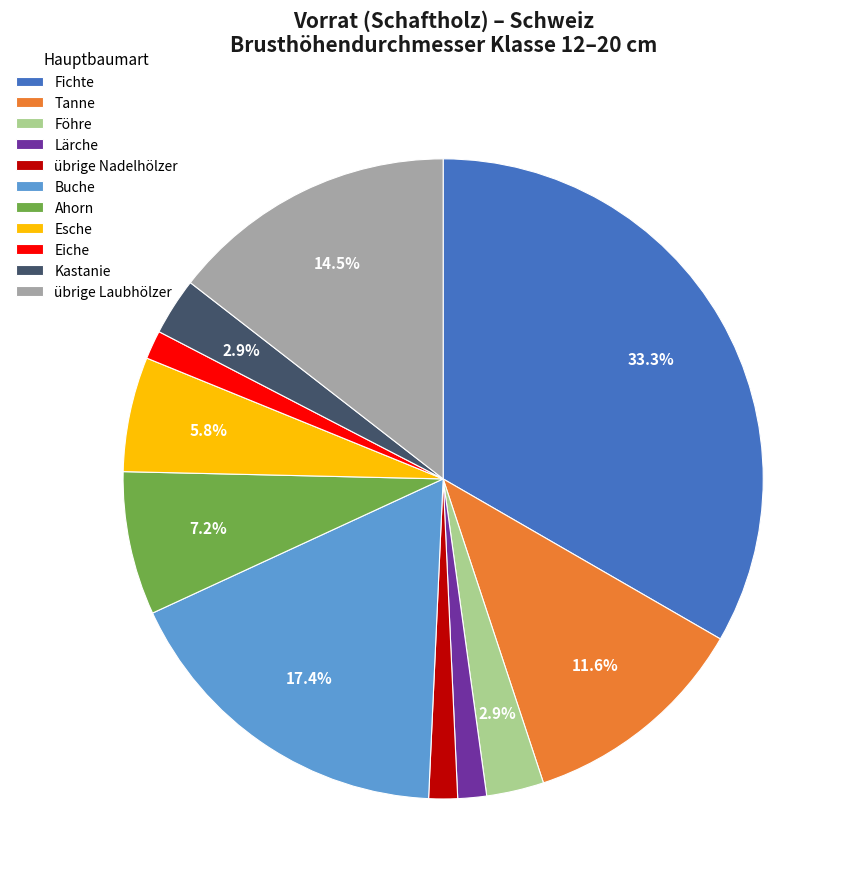

To the nearest percent, what is the average slice percentage?

9%